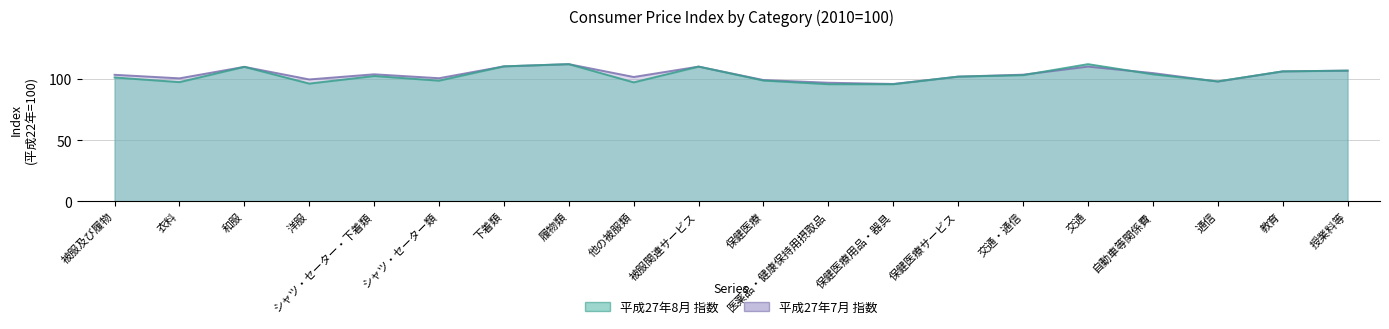

What is the value of the 平成27年8月 指数 point at the 12th from the left?

95.7